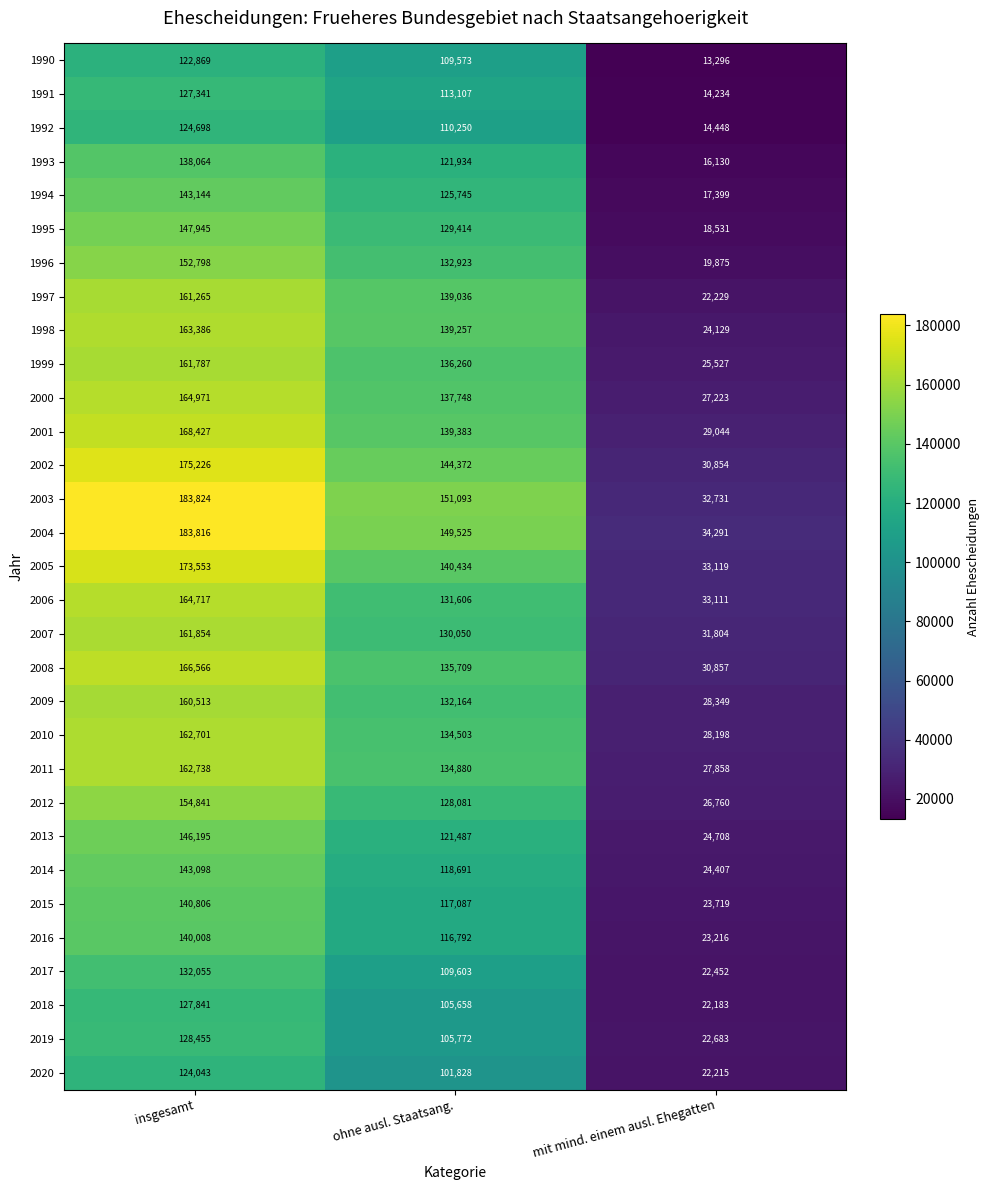

At which category does the chart reach its peak across all series?

insgesamt